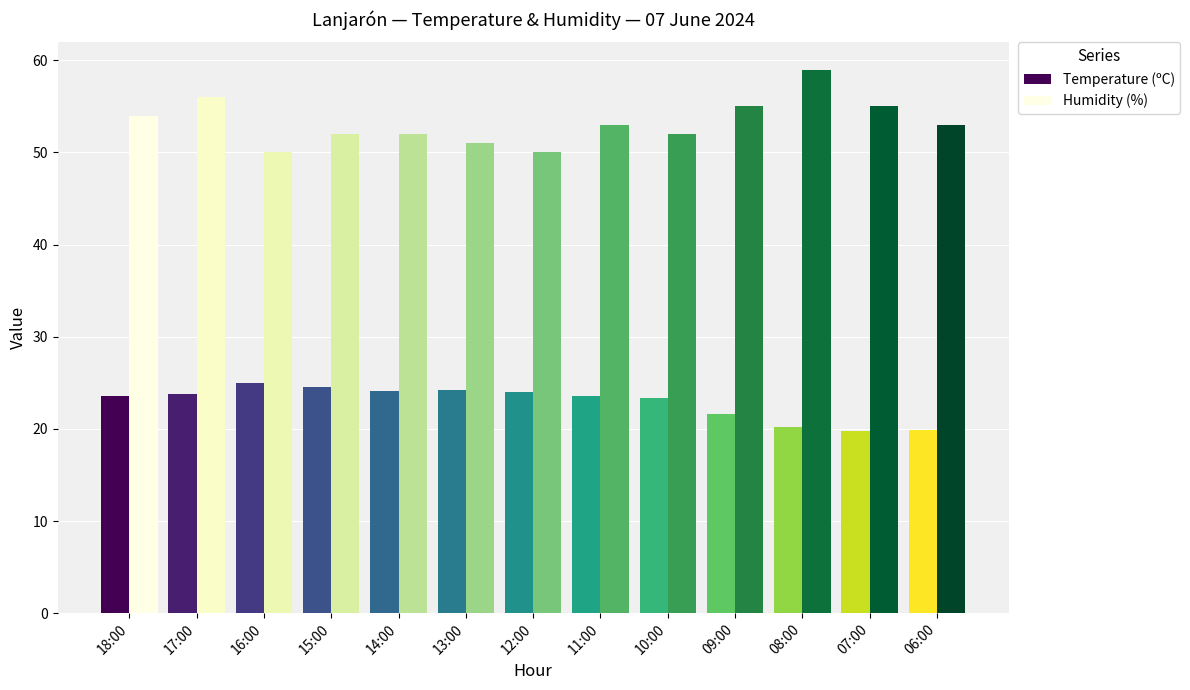

What is the spread (max minus min) of values at 15:00?

27.5